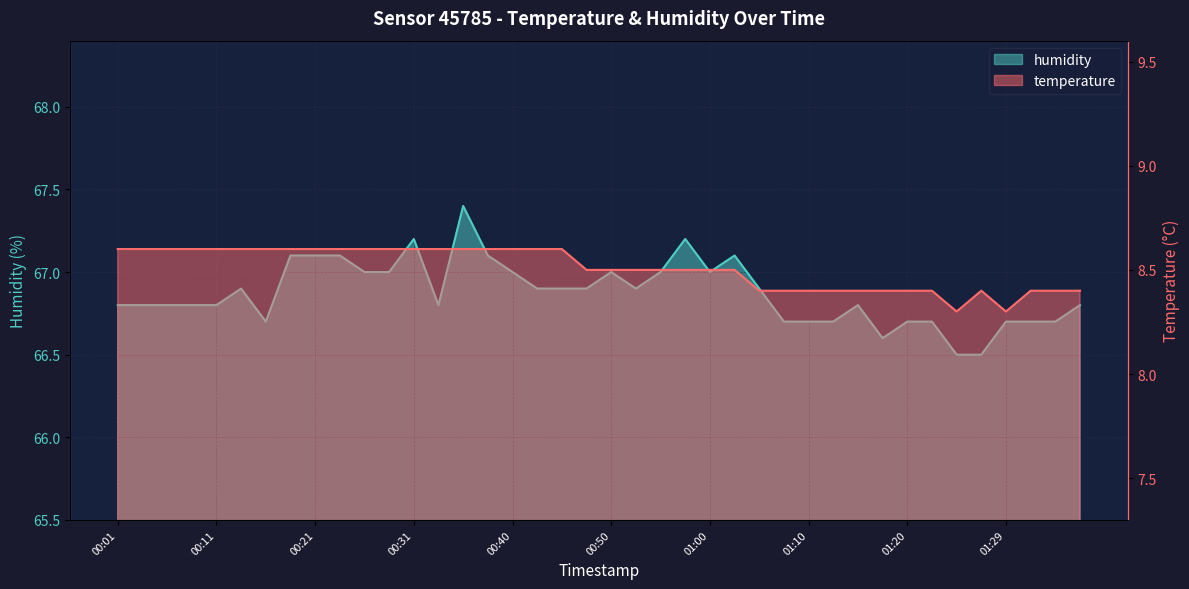

What is the value of the temperature point at the 38th from the left?

8.4